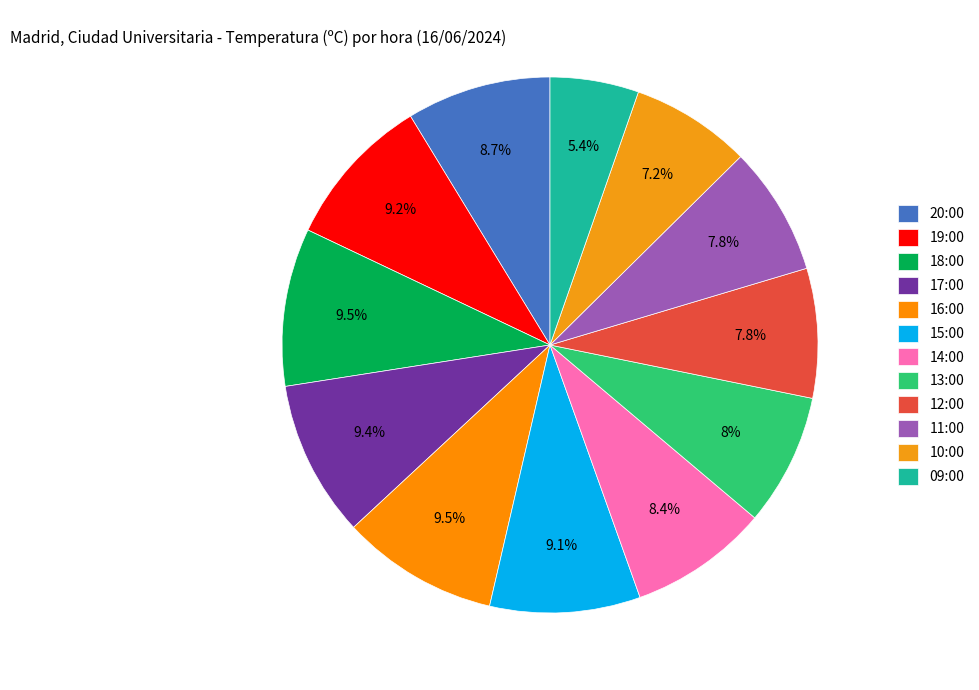

Which slice is the largest?

18:00